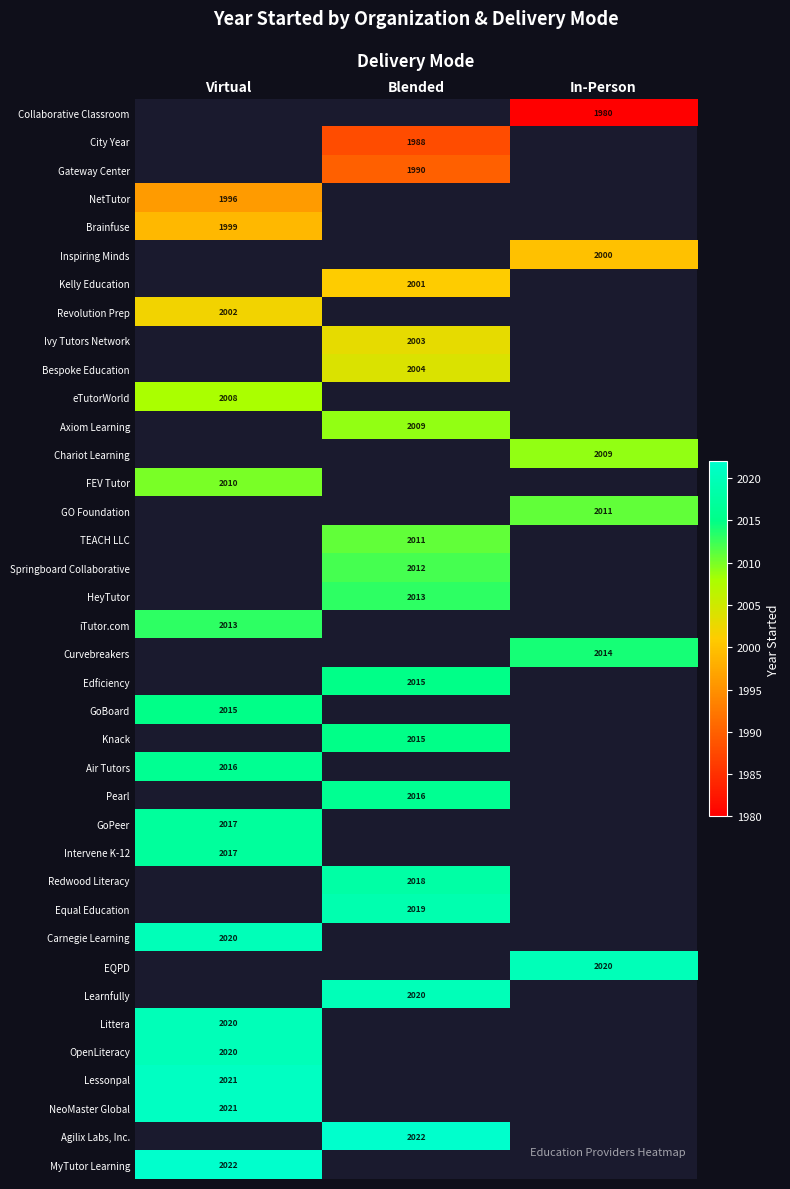

Which category has the lowest value across all series?

In-Person